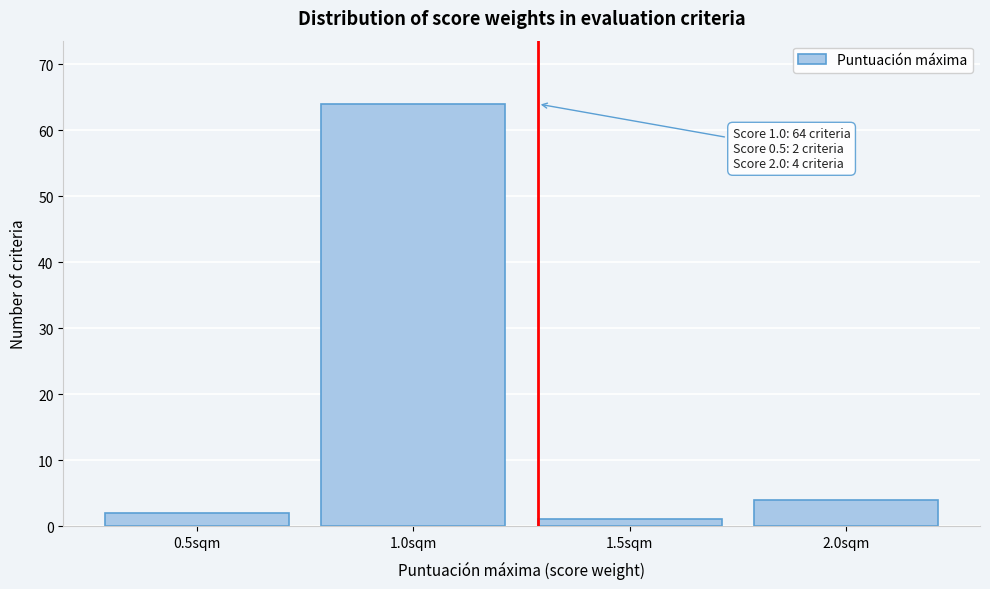

Reading right to left, extract all data points from this chart.

4	1	64	2